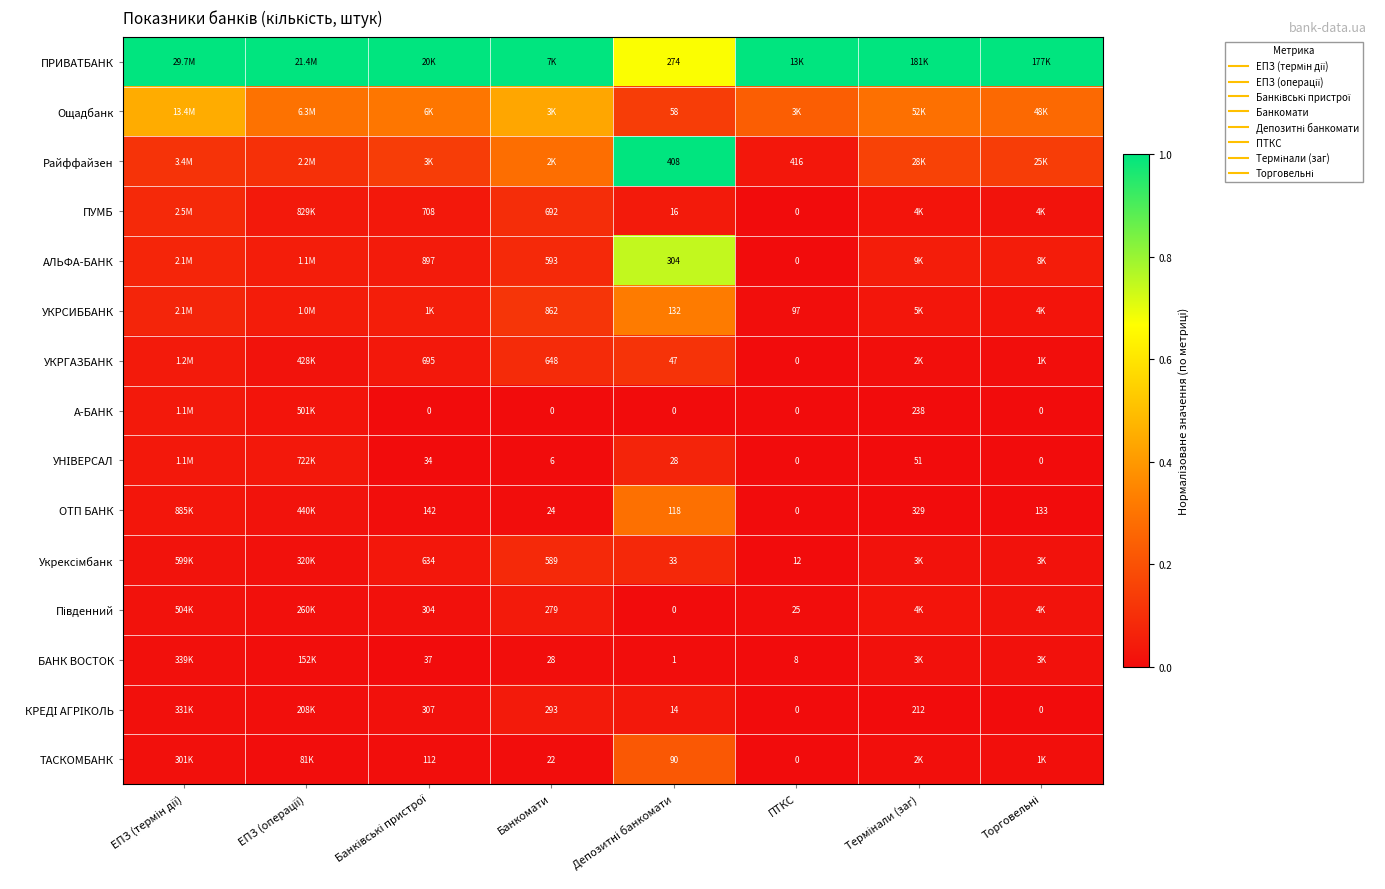

What is the spread (max minus min) of values at Торговельні?

1.0